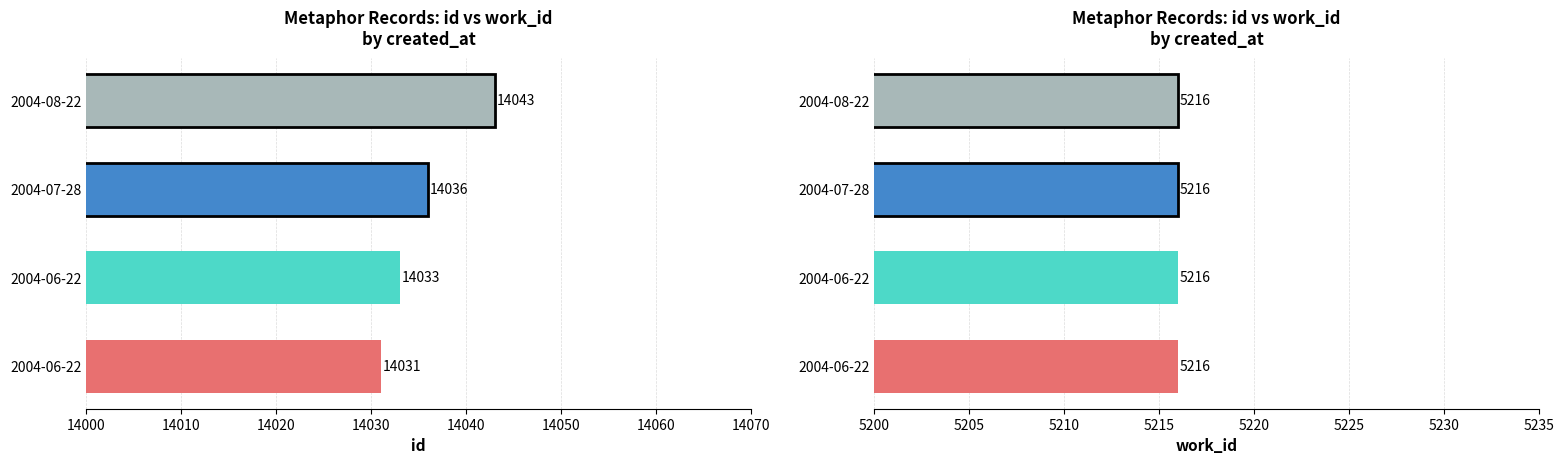

List the series in order of their overall mean, lowest first.

work_id, id